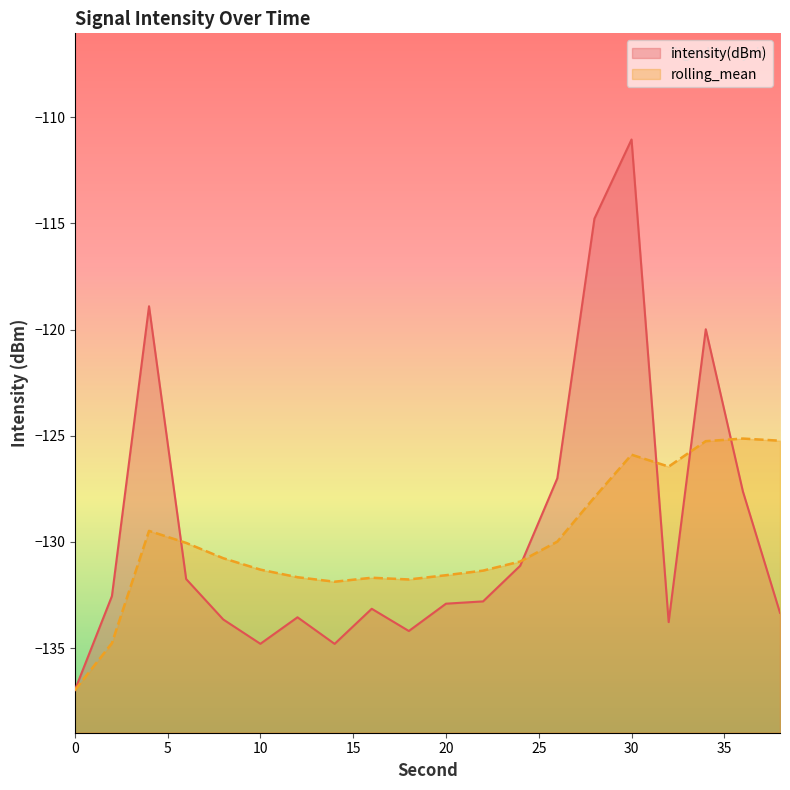

What is the sum of all rolling_mean values?

-2600.1